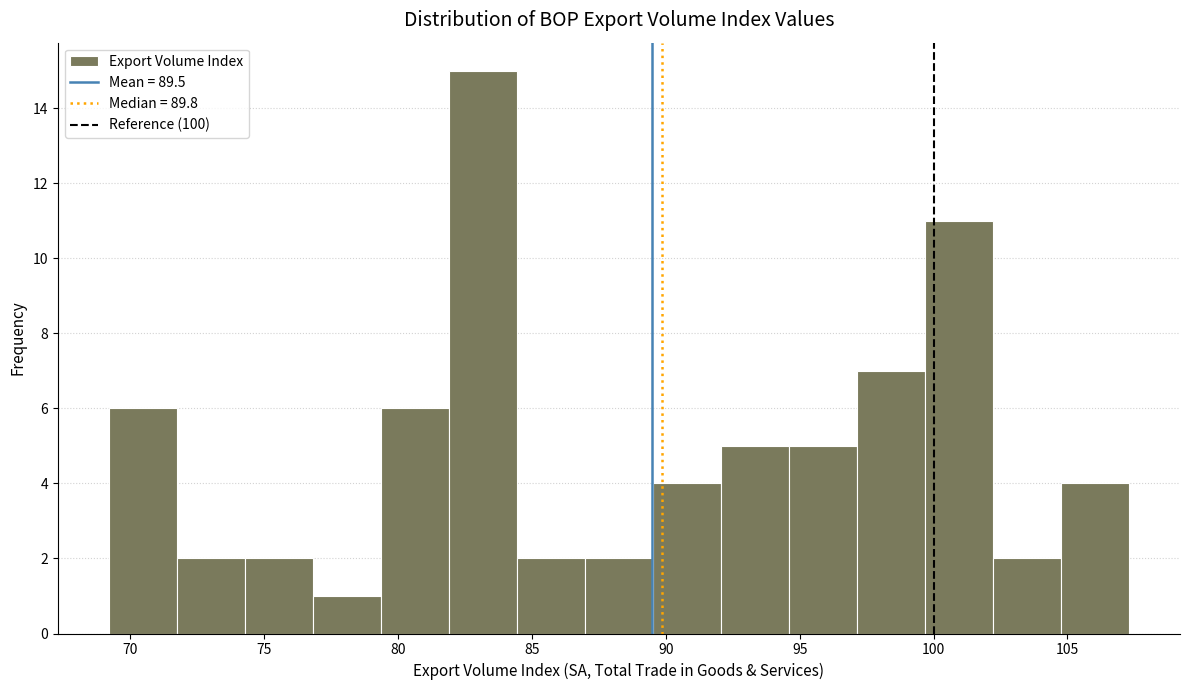

Reading left to right, transcribe this chart: for each bar, give the range it covers on the x-axis and its height. Neither the bar edges nor the heights are printed on the chart, so give them approximately, as read against the axes.

69.0 to 71.5: 6
71.5 to 74.5: 2
74.5 to 77.0: 2
77.0 to 79.5: 1
79.5 to 82.0: 6
82.0 to 84.5: 15
84.5 to 87.0: 2
87.0 to 89.5: 2
89.5 to 92.0: 4
92.0 to 94.5: 5
94.5 to 97.0: 5
97.0 to 99.5: 7
99.5 to 102.0: 11
102.0 to 105.0: 2
105.0 to 107.5: 4